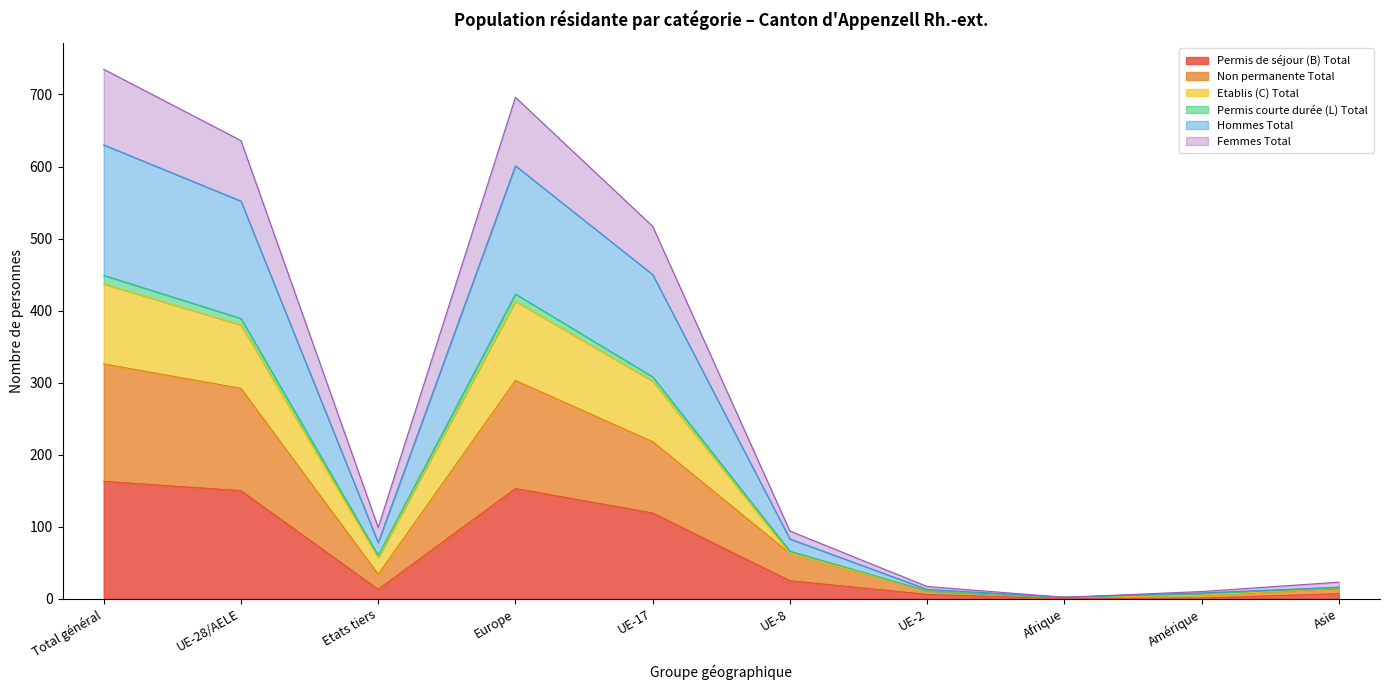

What is the highest value of the Permis de séjour (B) Total series?

163